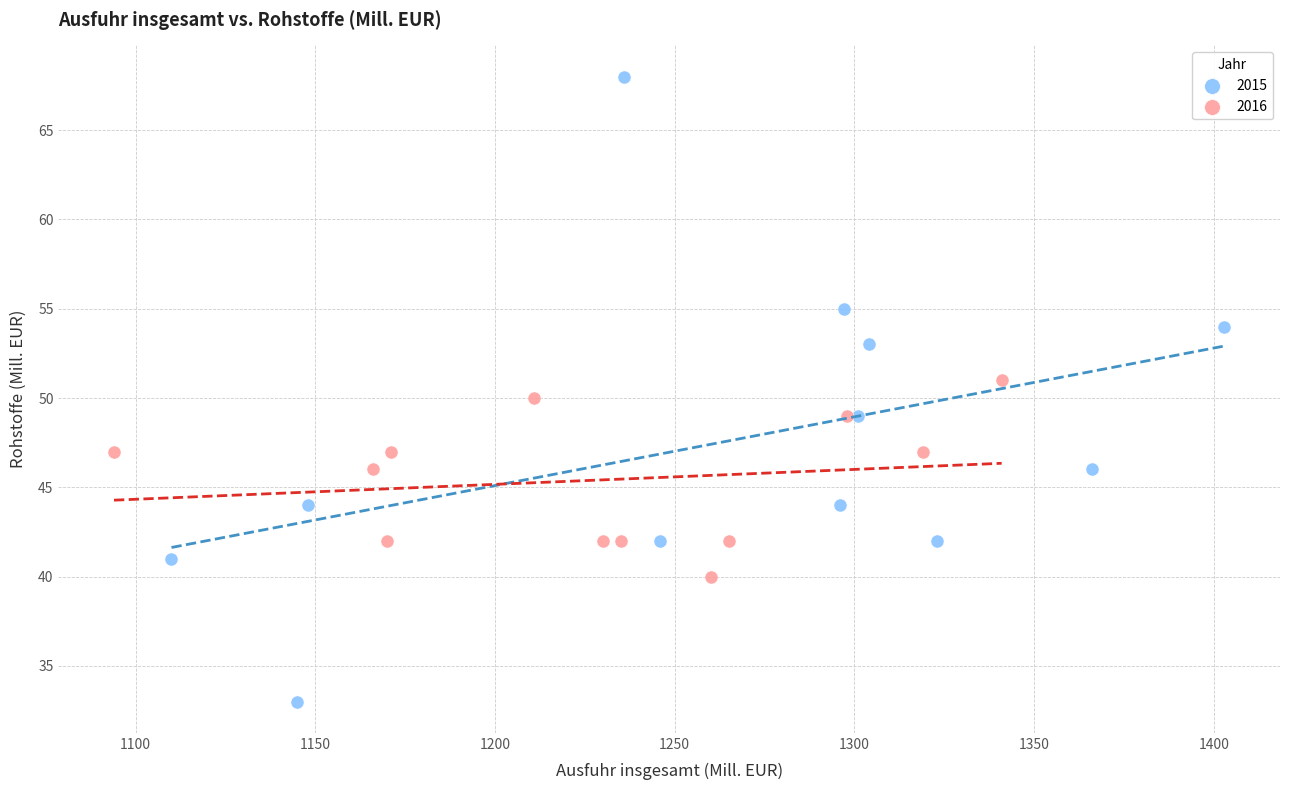

Which series contains the highest Y value?

2015